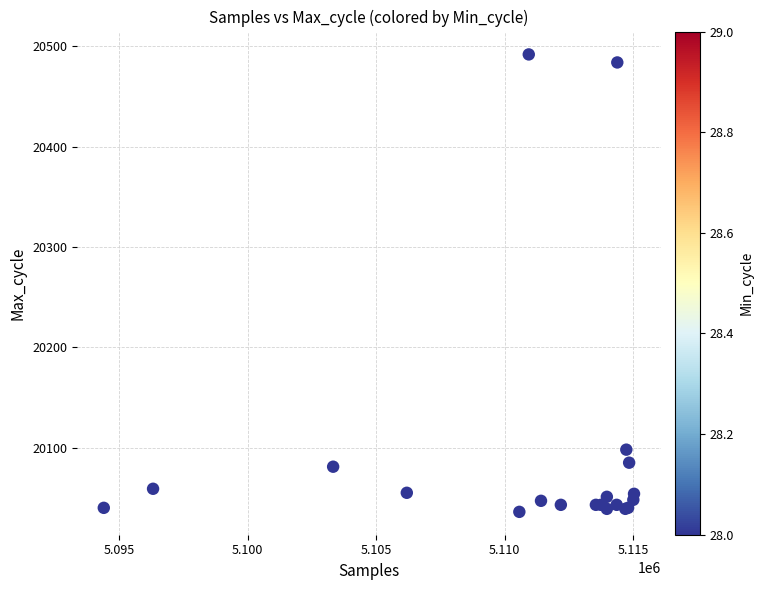

What Y value in the scatter plot is closest to 20264?

20098